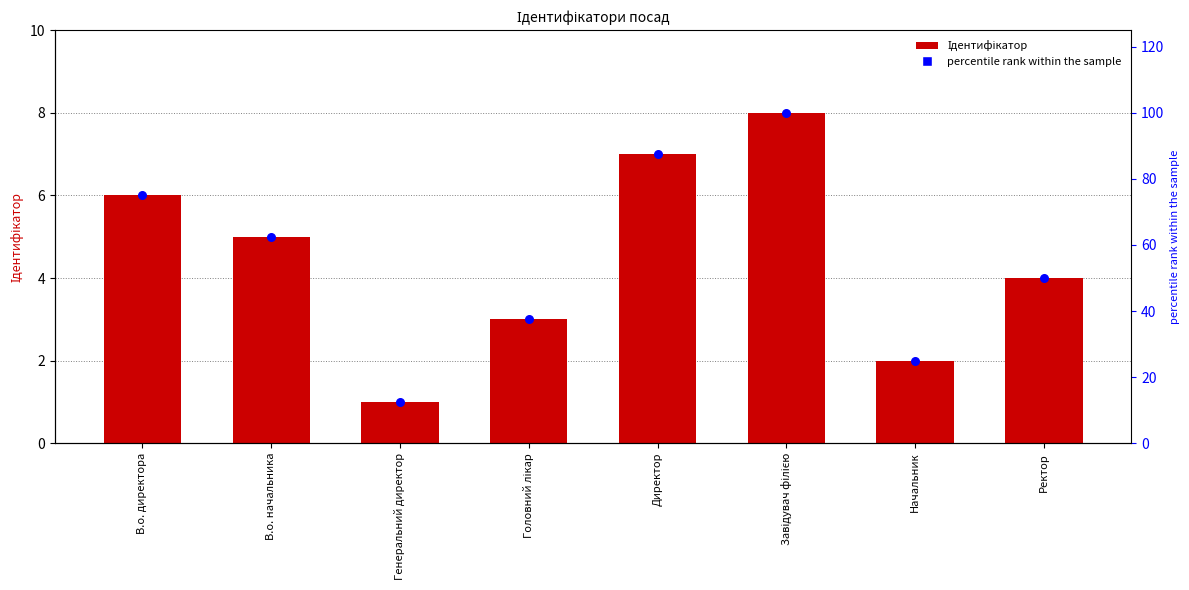

Which series has the largest Y range (max minus min)?

percentile rank within the sample